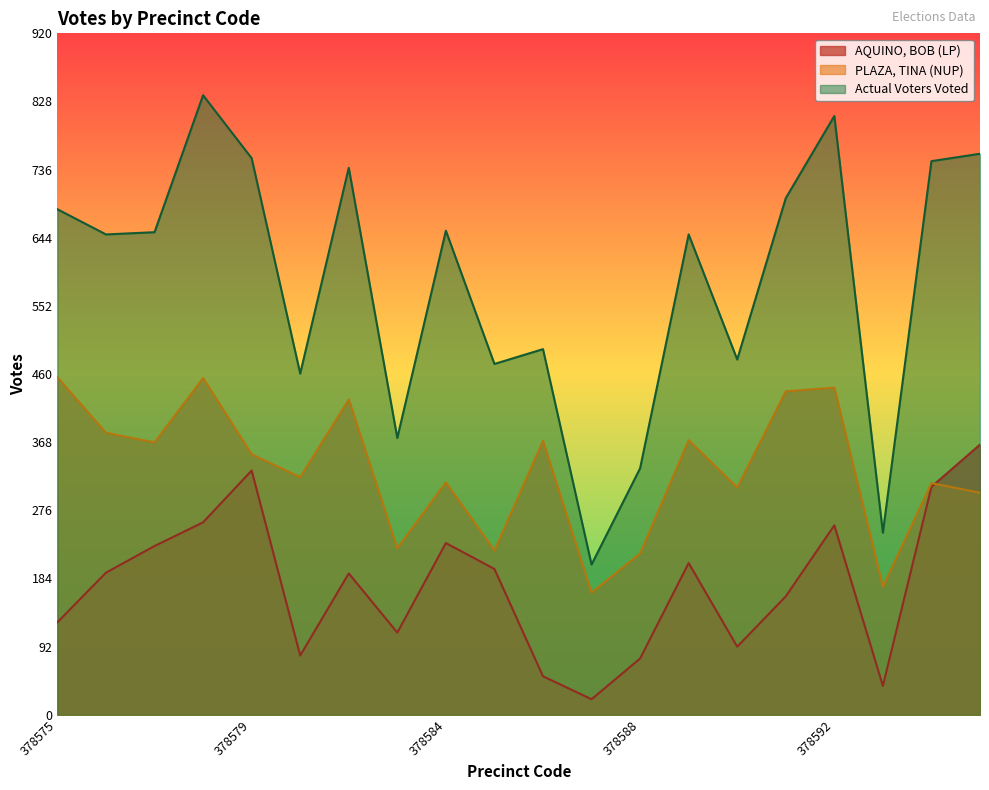

Where is the first local maximum for AQUINO, BOB (LP)?

378579